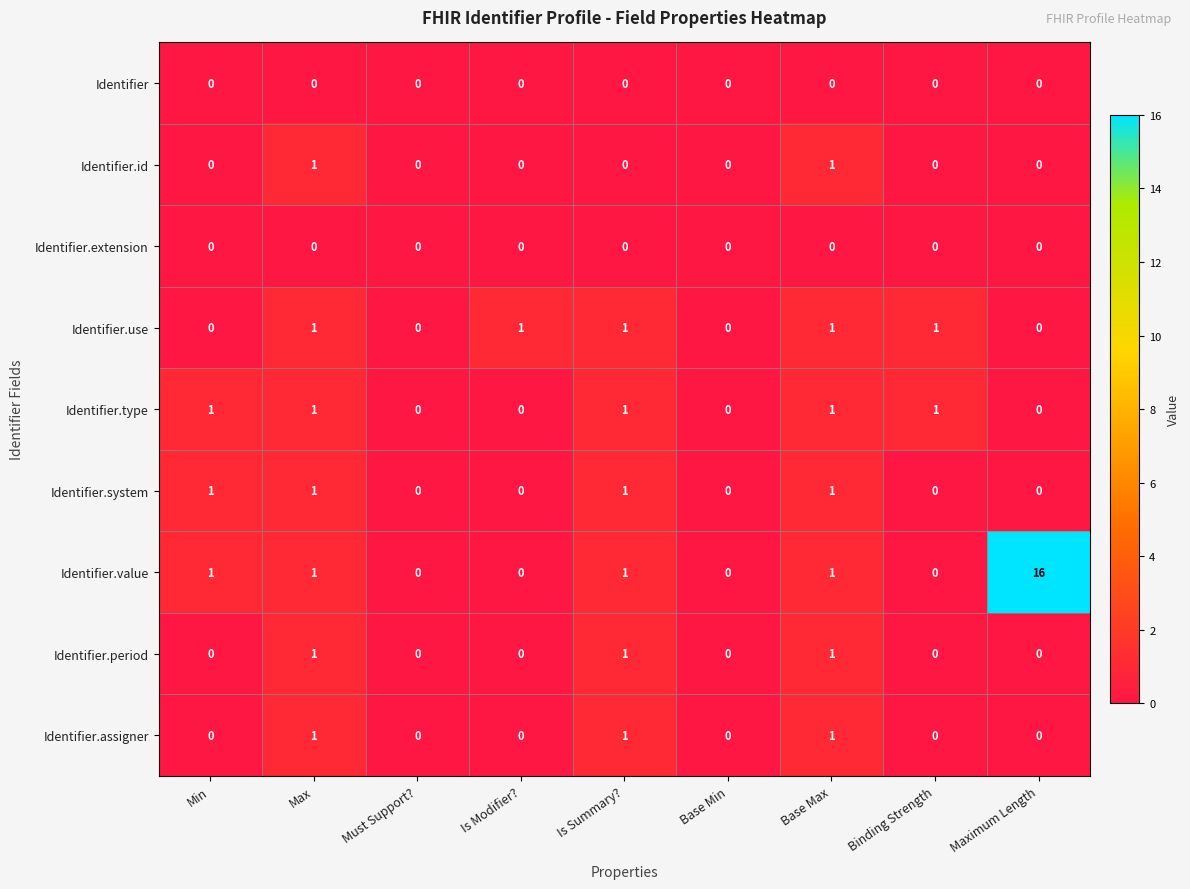

How many Identifier.id values are between 0 and 1?

9